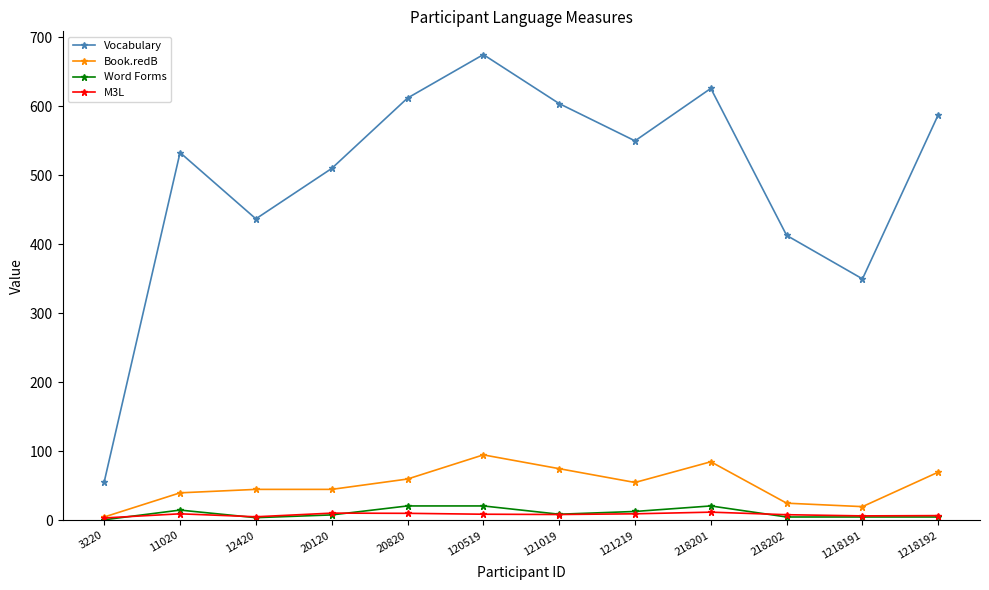

The Book.redB series shows 69.0 at 12420. True or false?

False